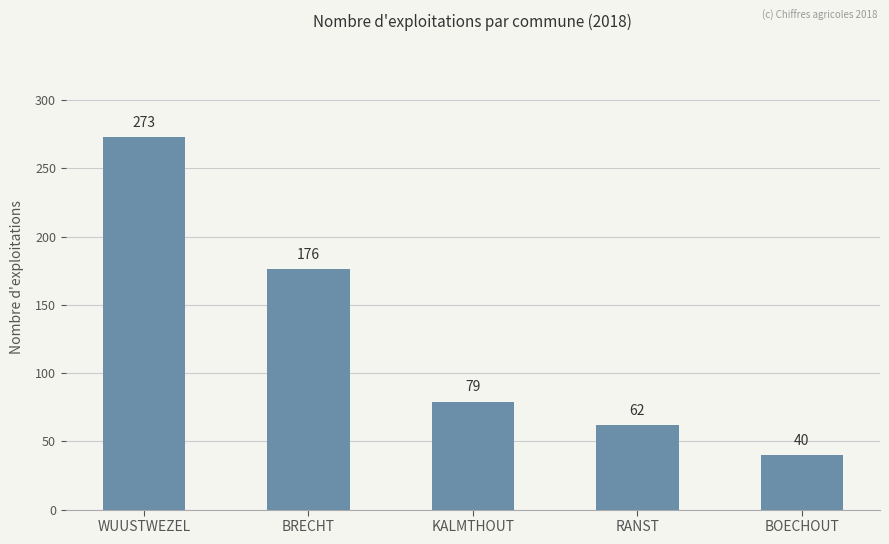

Is it true that the value at WUUSTWEZEL is 273?

True